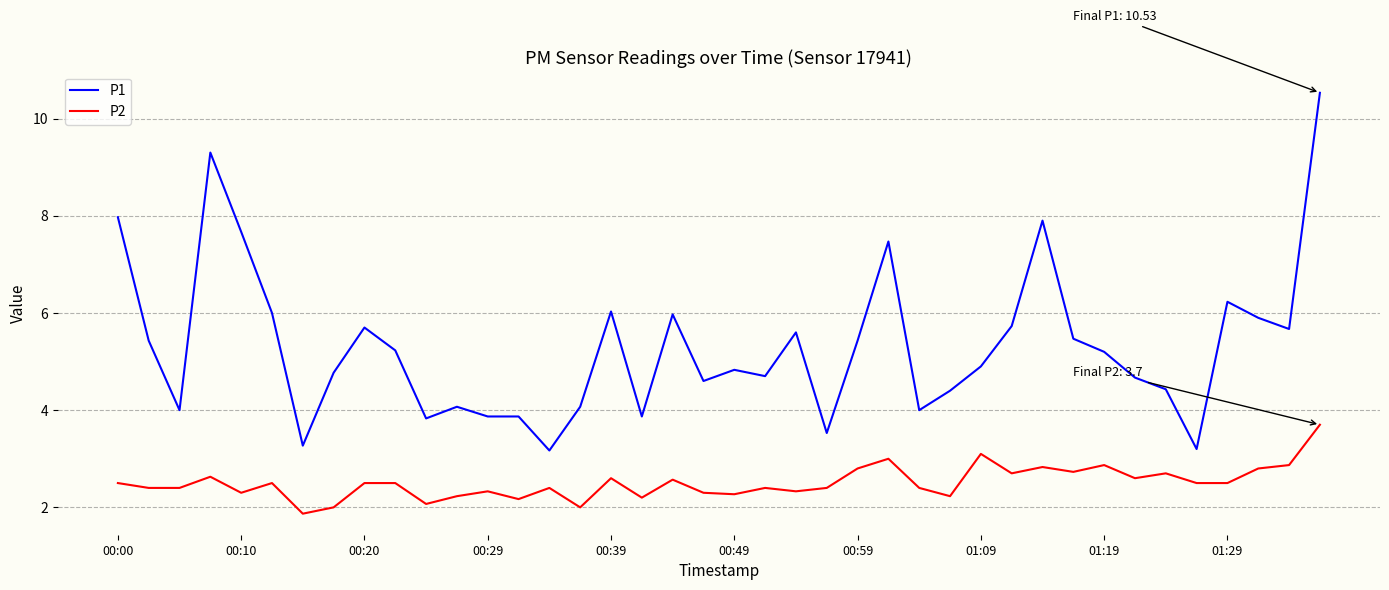

Which series has the largest total across all categories?

P1